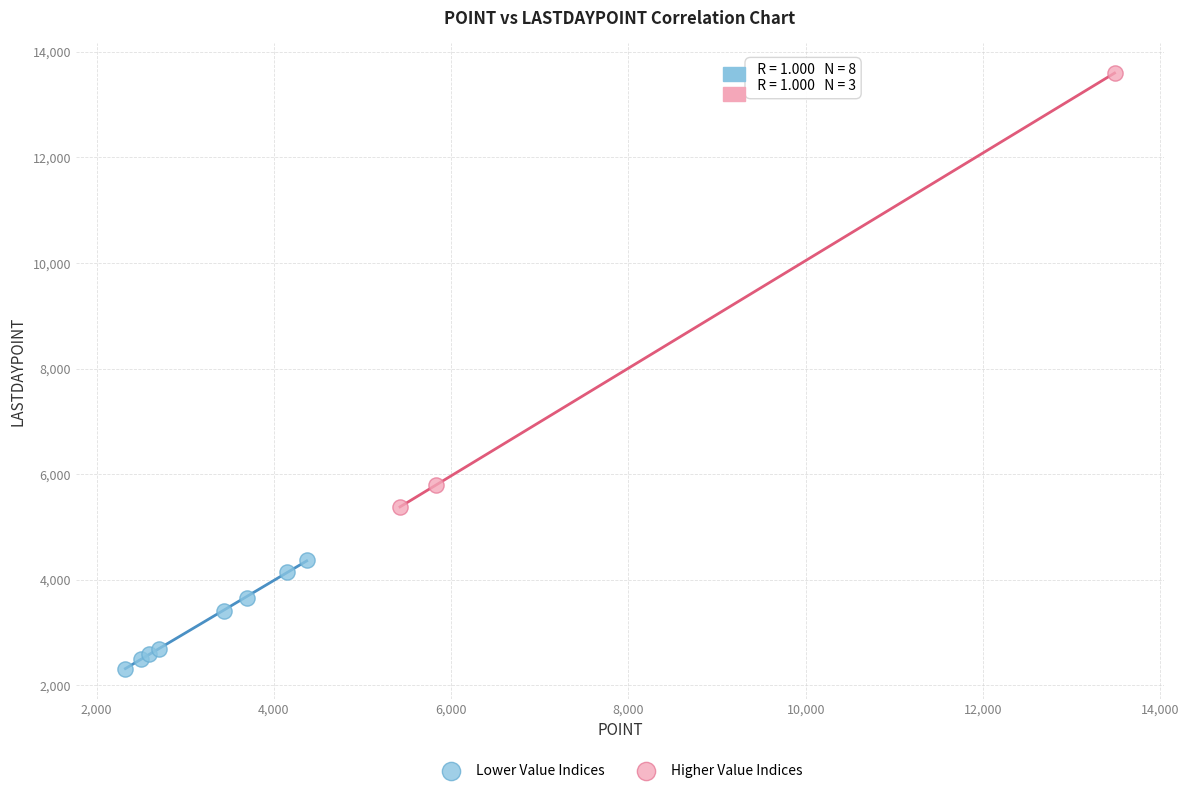

Which series reaches the maximum Y coordinate?

Higher Value Indices